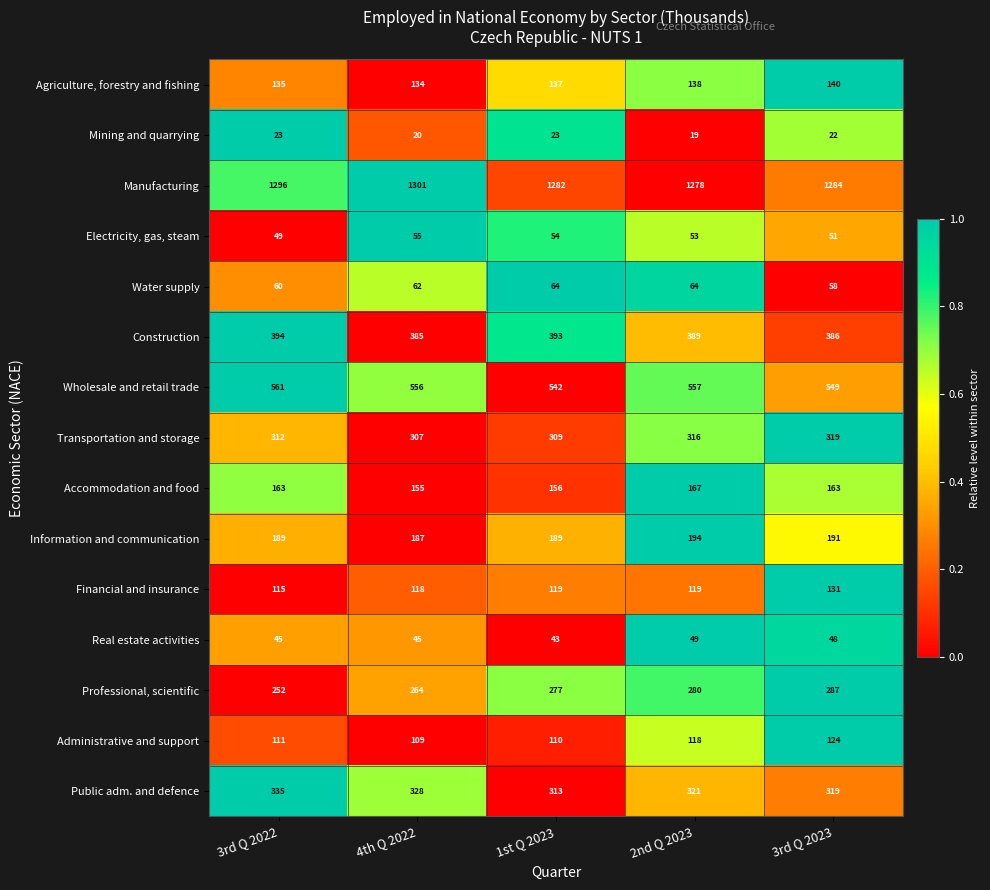

What value does the Administrative and support series have at 2nd Q 2023, to the nearest 5?

120